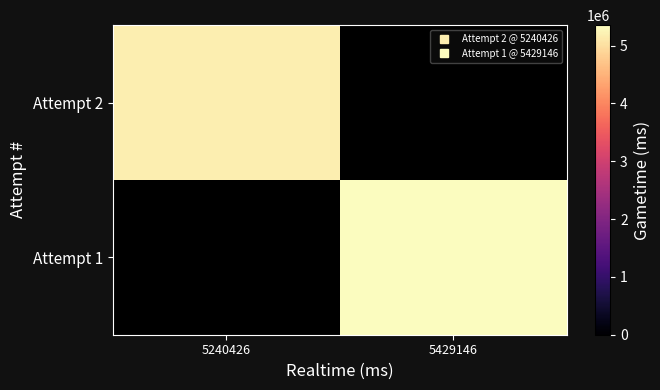

True or false: Attempt 1 has a value of 9022275.4 at 5429146.

False